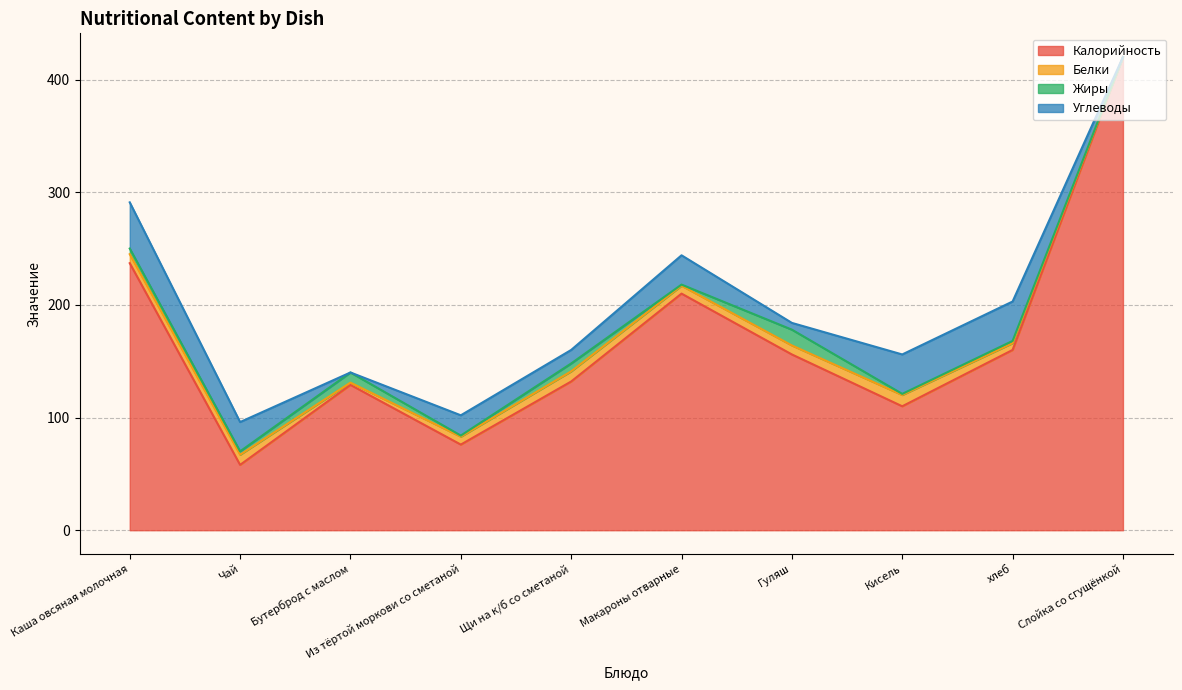

What is the label of the 3rd point from the left?

Бутерброд с маслом